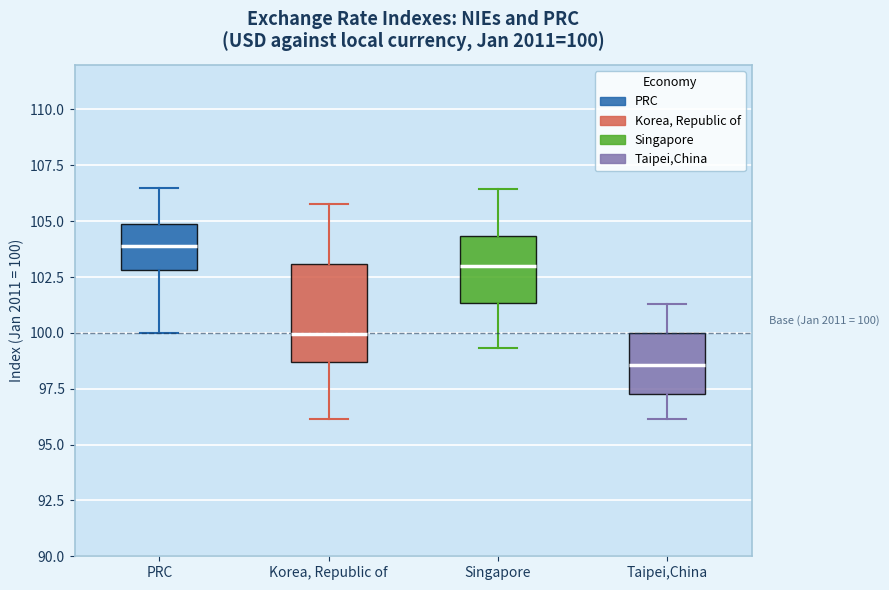

Comparing the boxes themselves (not the whiskers), which one is the tallest?

Korea, Republic of